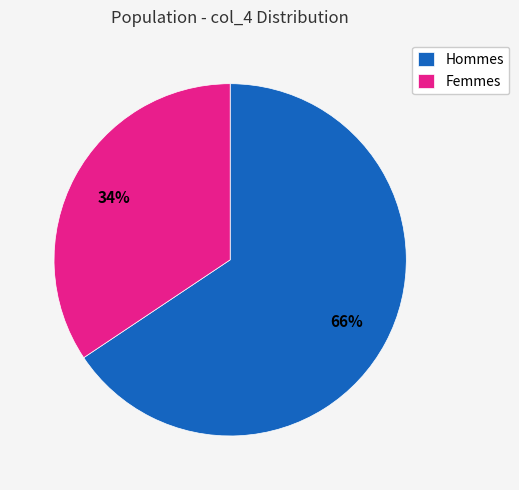

True or false: Hommes accounts for 66% of the total.

True